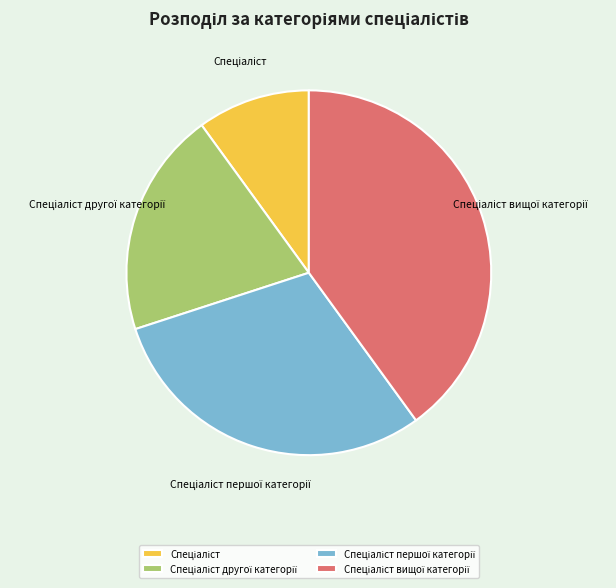

How many slices are in this pie chart?

4